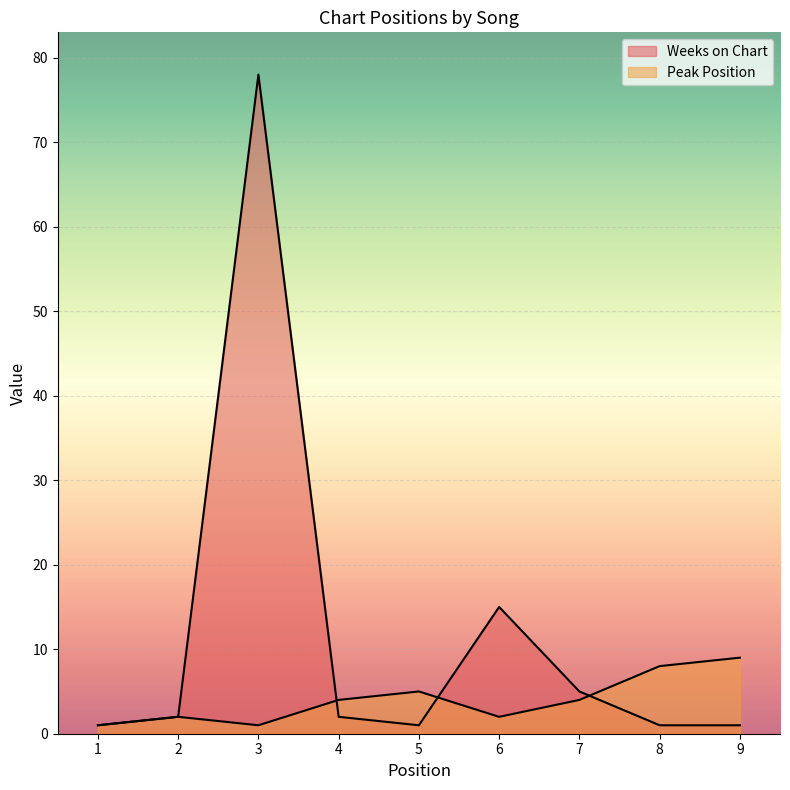

Which series has the largest total across all categories?

Weeks on Chart